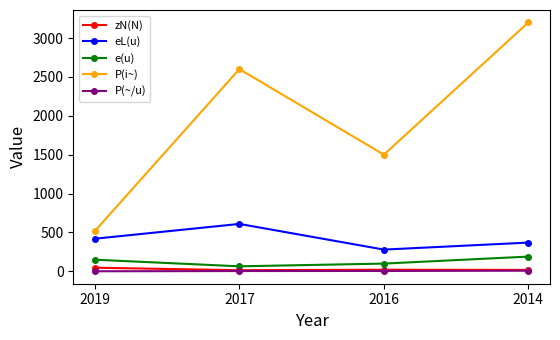

Is it true that P(i~) equals 3200.0 at 2014?

True